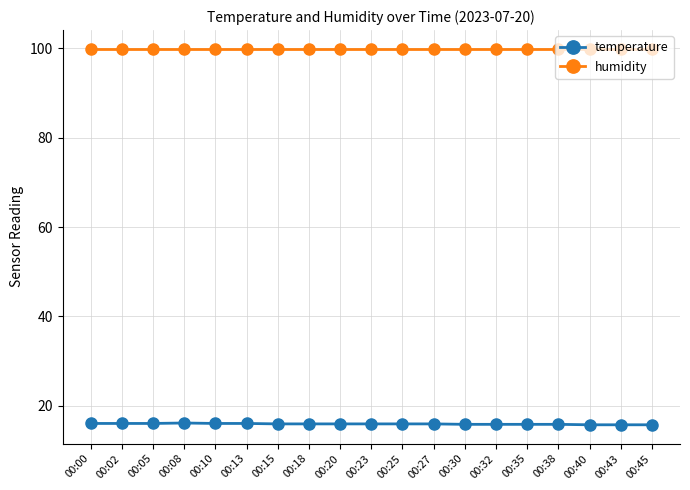

What is the highest value of the humidity series?

99.9